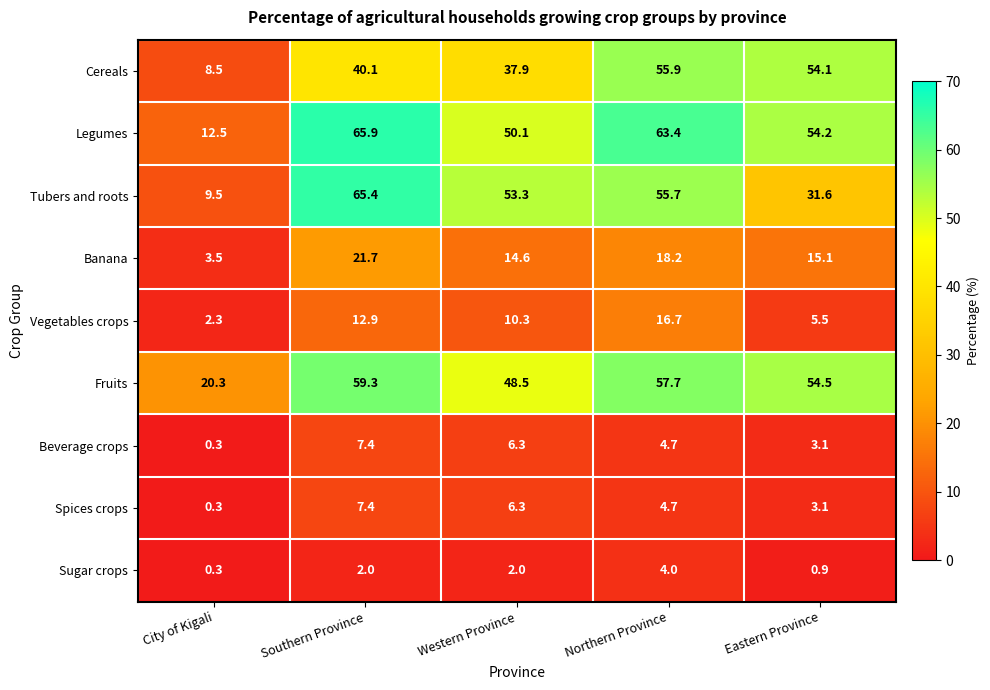

What is the difference between the maximum and minimum values in the Sugar crops series?

3.7